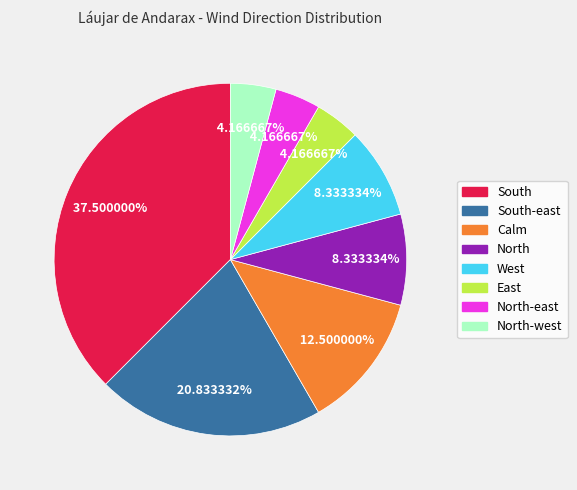

Is there a majority slice in this chart?

No